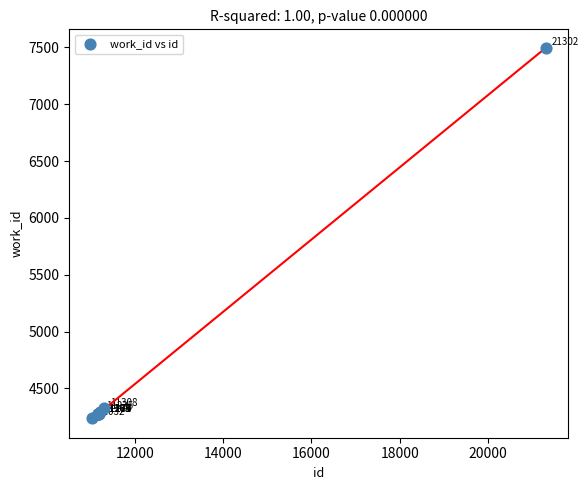

What Y value in the scatter plot is closest to 5867?

4325